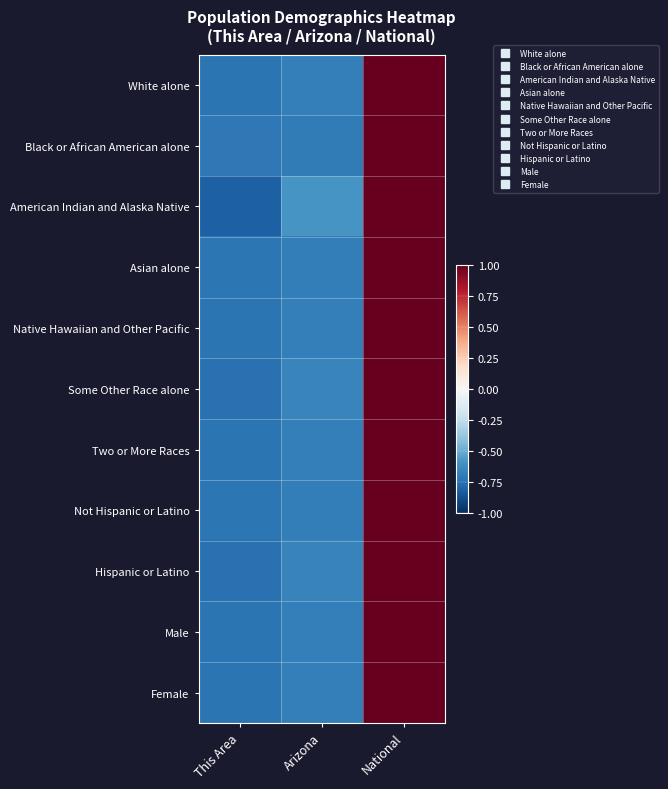

Which series has the largest total across all categories?

American Indian and Alaska Native